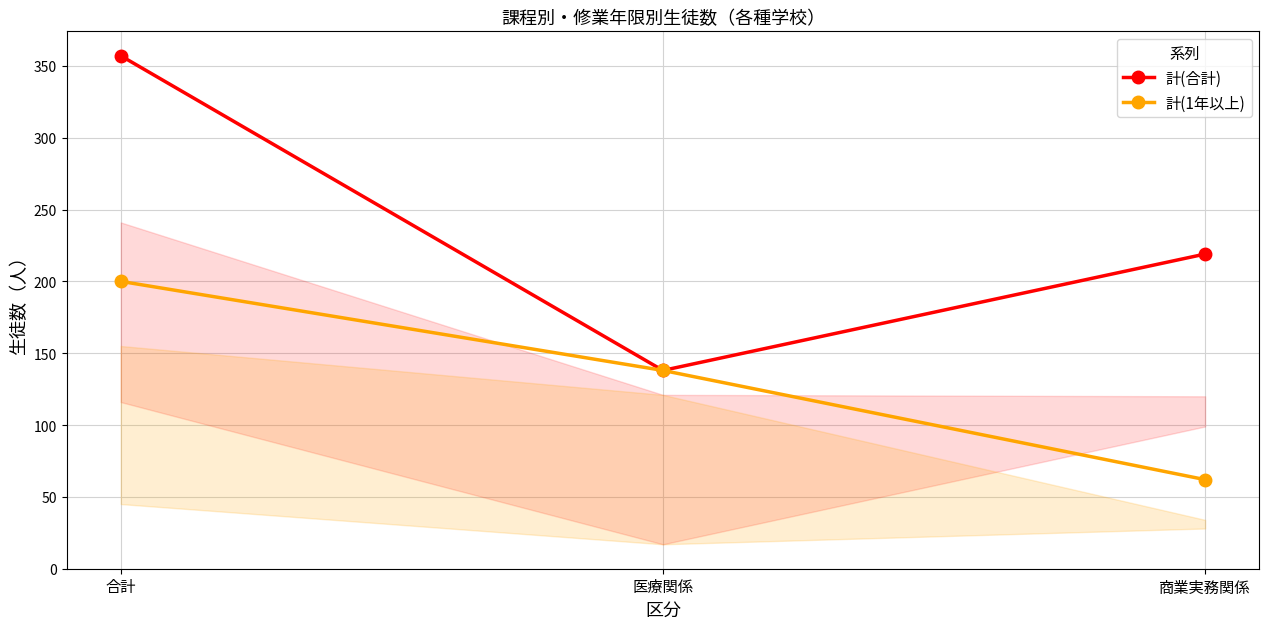

Rank the series by their average value, from highest to lowest.

計(合計), 計(1年以上)